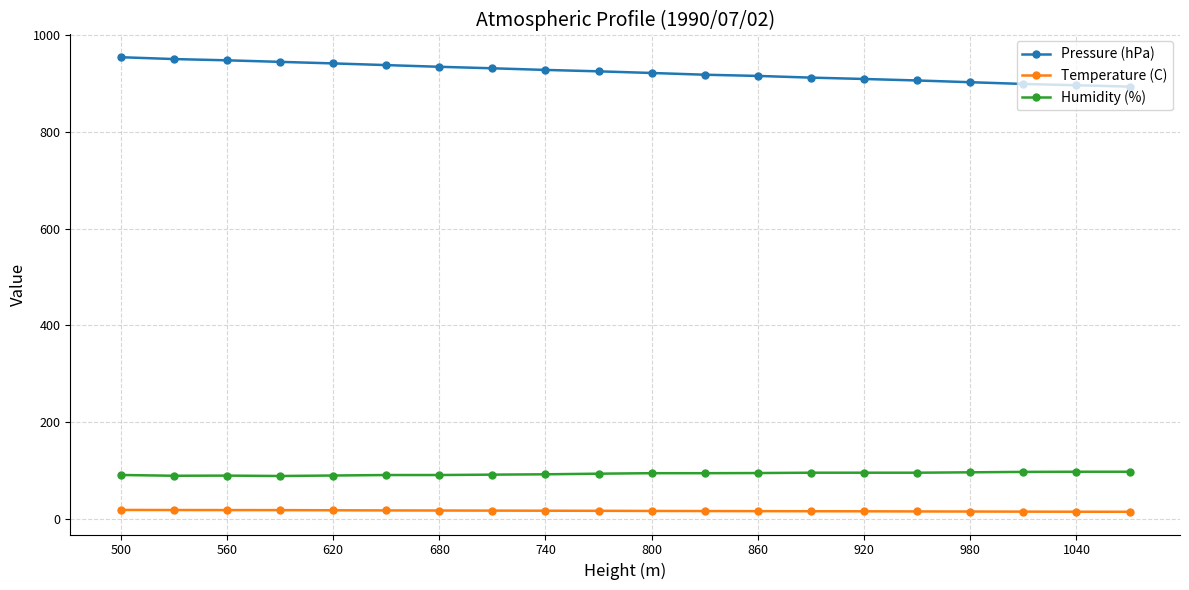

True or false: Pressure (hPa) and Temperature (C) cross at least once.

False